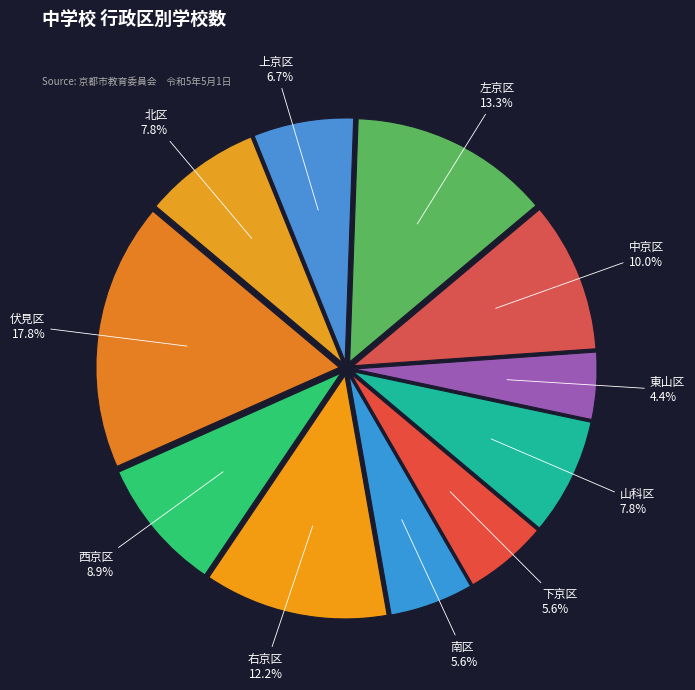

How many segments does this pie chart have?

11